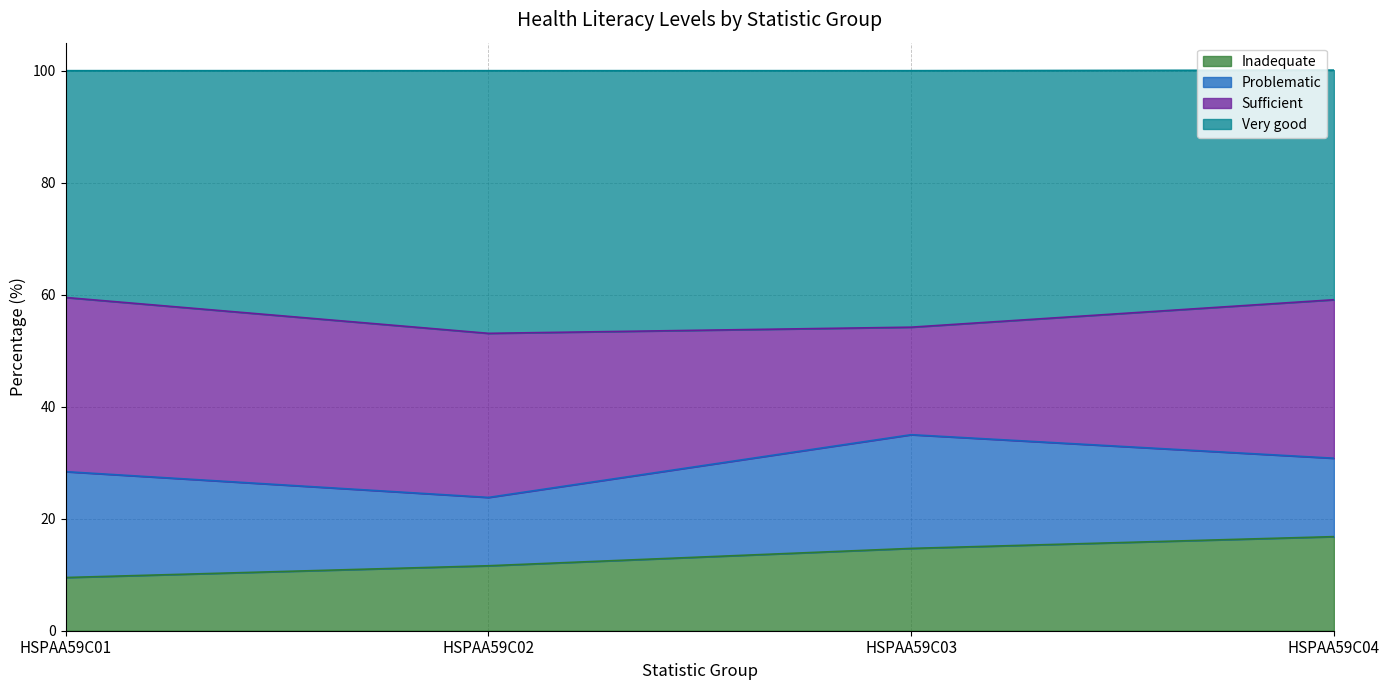

What is the total value across all series at HSPAA59C04?

100.1